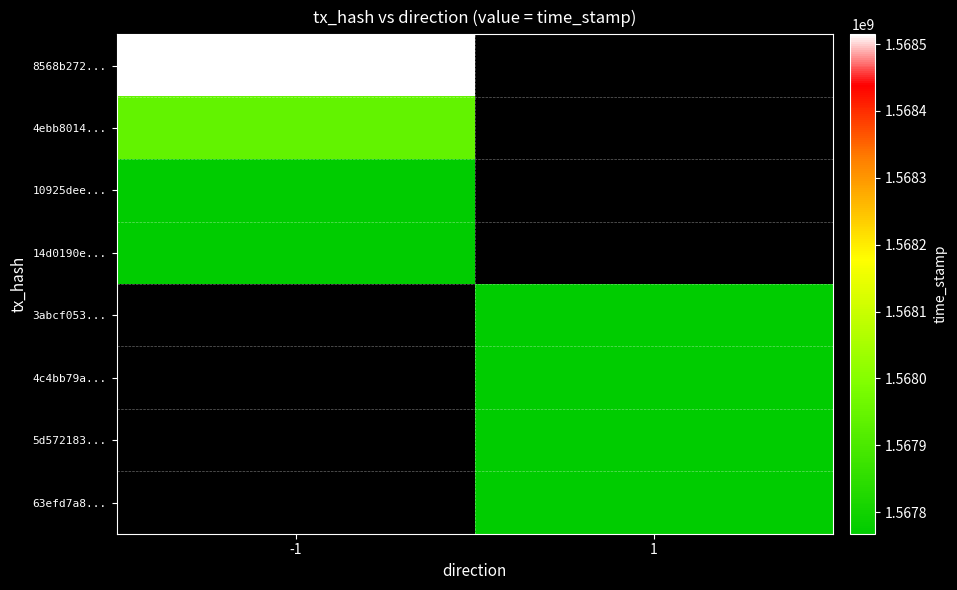

Which series has the widest spread of values?

8568b272...